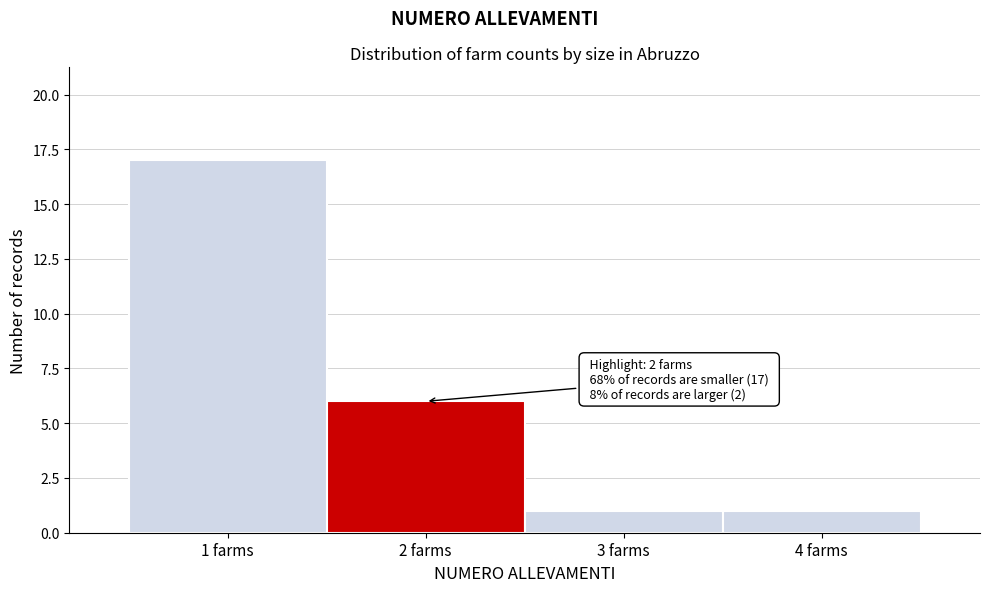

Which range on the x-axis has the tallest bar?

0.5 to 1.5